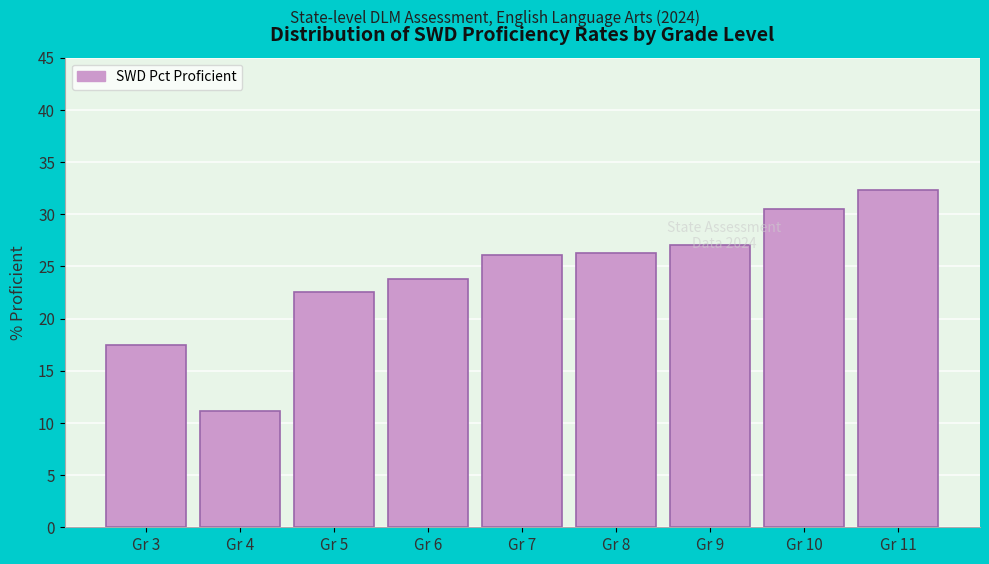

What is the approximate value at Gr 8?

26.3